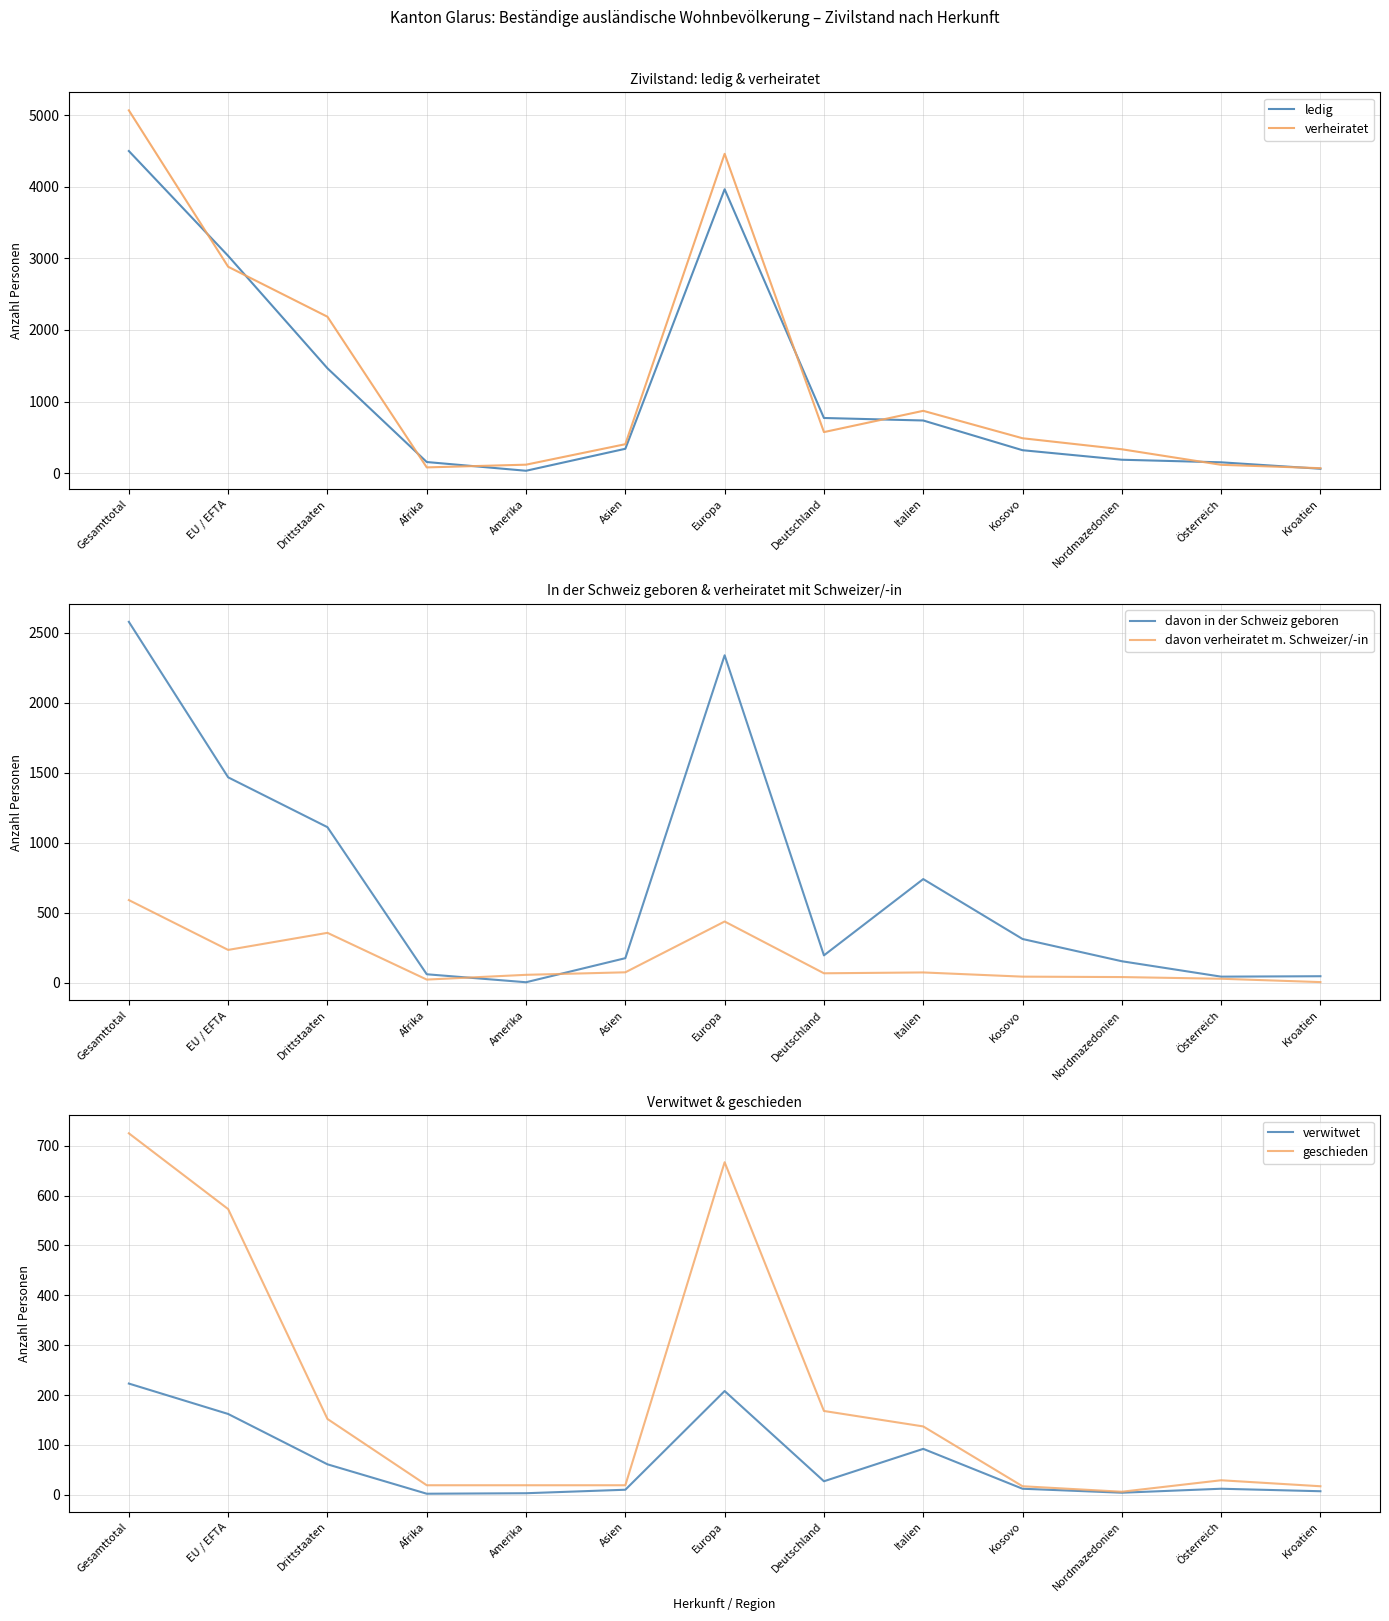

Between Gesamttotal and Afrika, which is larger?

Gesamttotal